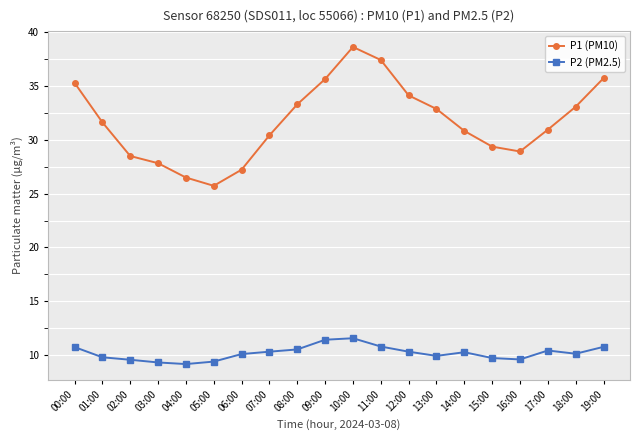

Is it true that P2 (PM2.5) equals 5.9 at 18:00?

False